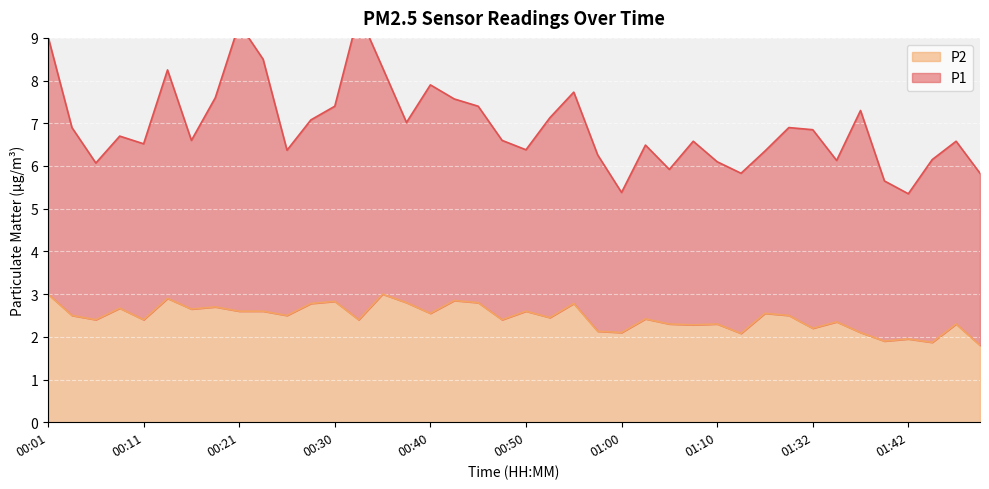

Reading left to right, list all the values displayed in this chart.

00:01=3.0	00:03=2.5	00:06=2.4	00:08=2.7	00:11=2.4	00:13=2.9	00:16=2.6	00:18=2.7	00:21=2.6	00:23=2.6	00:26=2.5	00:28=2.8	00:30=2.8	00:33=2.4	00:35=3.0	00:38=2.8	00:40=2.5	00:43=2.9	00:45=2.8	00:48=2.4	00:50=2.6	00:53=2.5	00:55=2.8	00:58=2.1	01:00=2.1	01:03=2.4	01:05=2.3	01:08=2.3	01:10=2.3	01:13=2.1	01:16=2.5	01:21=2.5	01:32=2.2	01:35=2.4	01:37=2.1	01:40=1.9	01:42=1.9	01:45=1.9	01:48=2.3	01:50=1.8